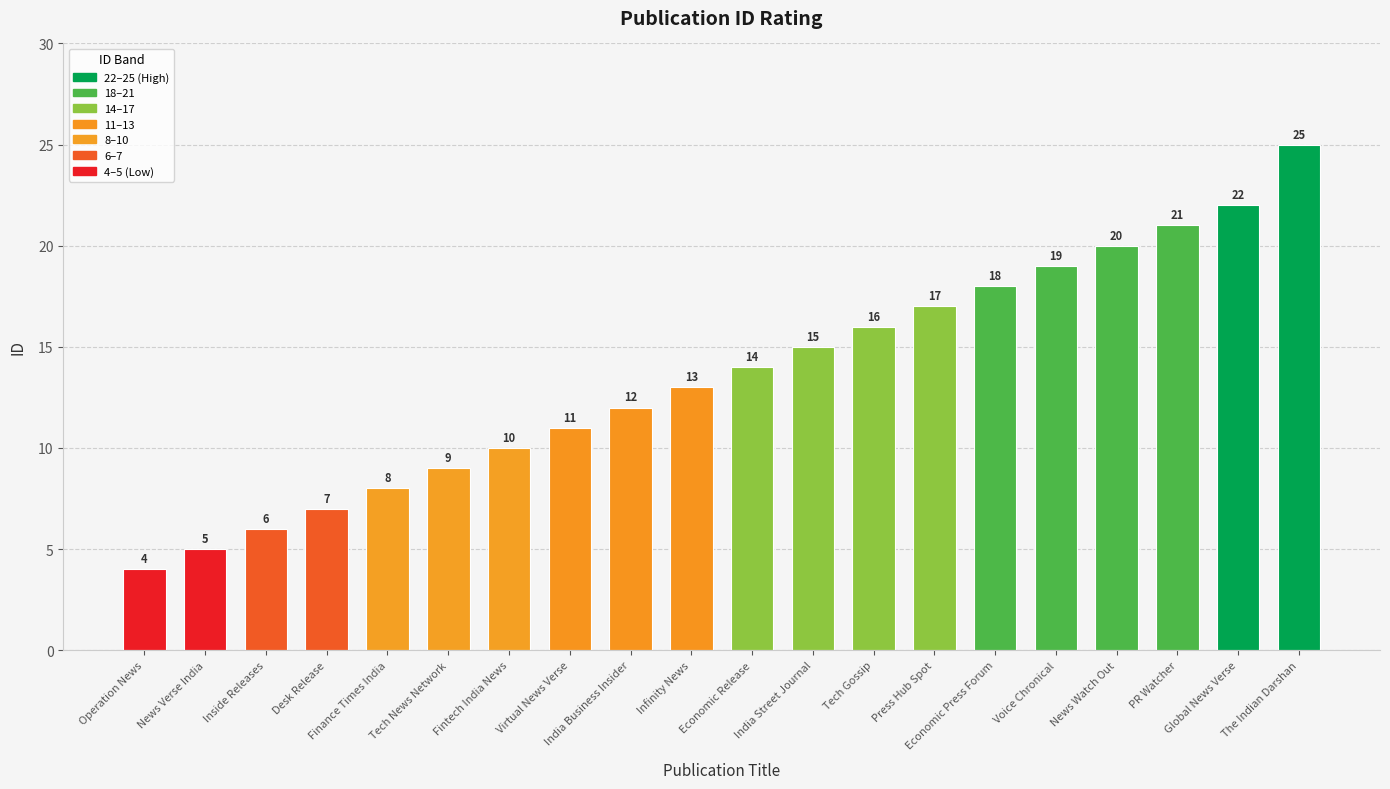

The chart shows a value of 25 at The Indian Darshan. True or false?

True